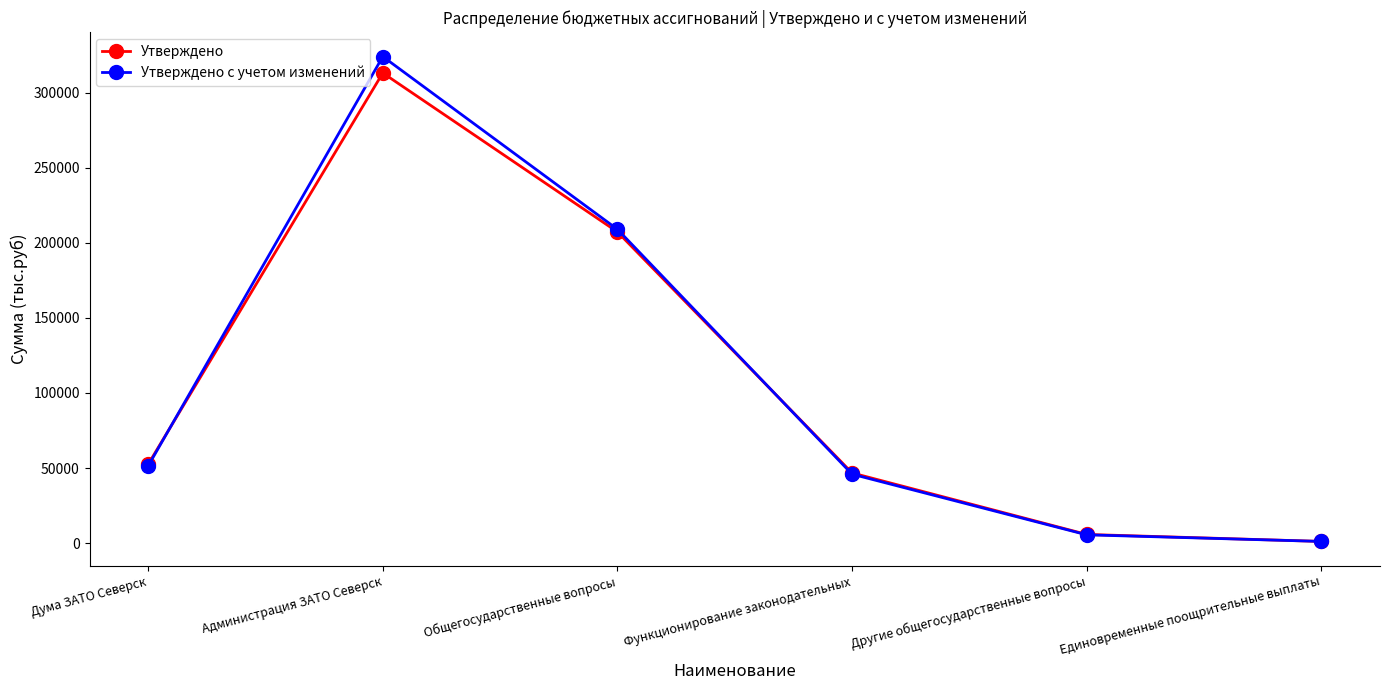

At how many categories does at least one series exceed 136788?

2